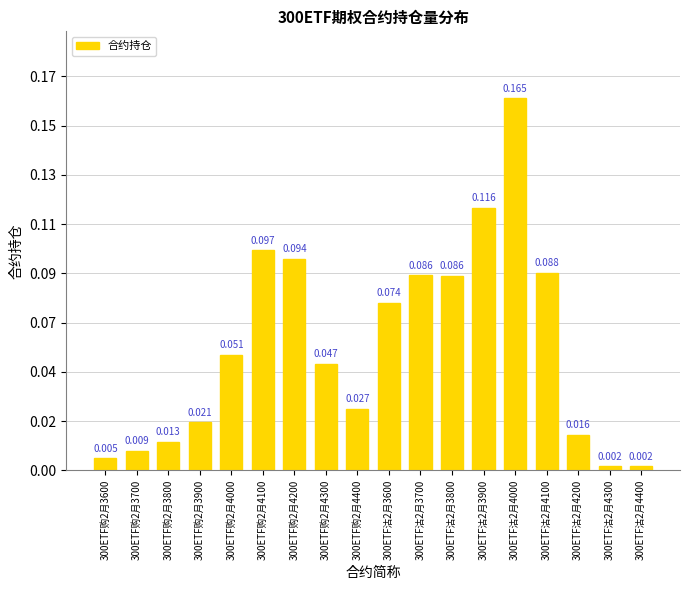

The chart shows a value of 2161 at 300ETF沽2月4400. True or false?

False